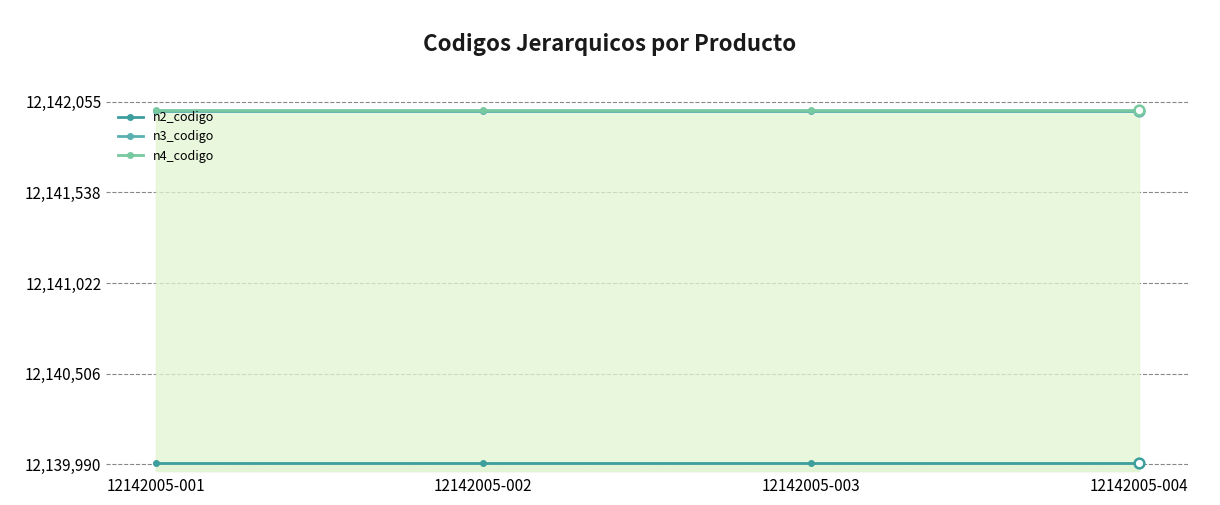

Reading left to right, what are all the values shown in this chart?

n2_codigo: 12140000	12140000	12140000	12140000
n3_codigo: 12142000	12142000	12142000	12142000
n4_codigo: 12142005	12142005	12142005	12142005